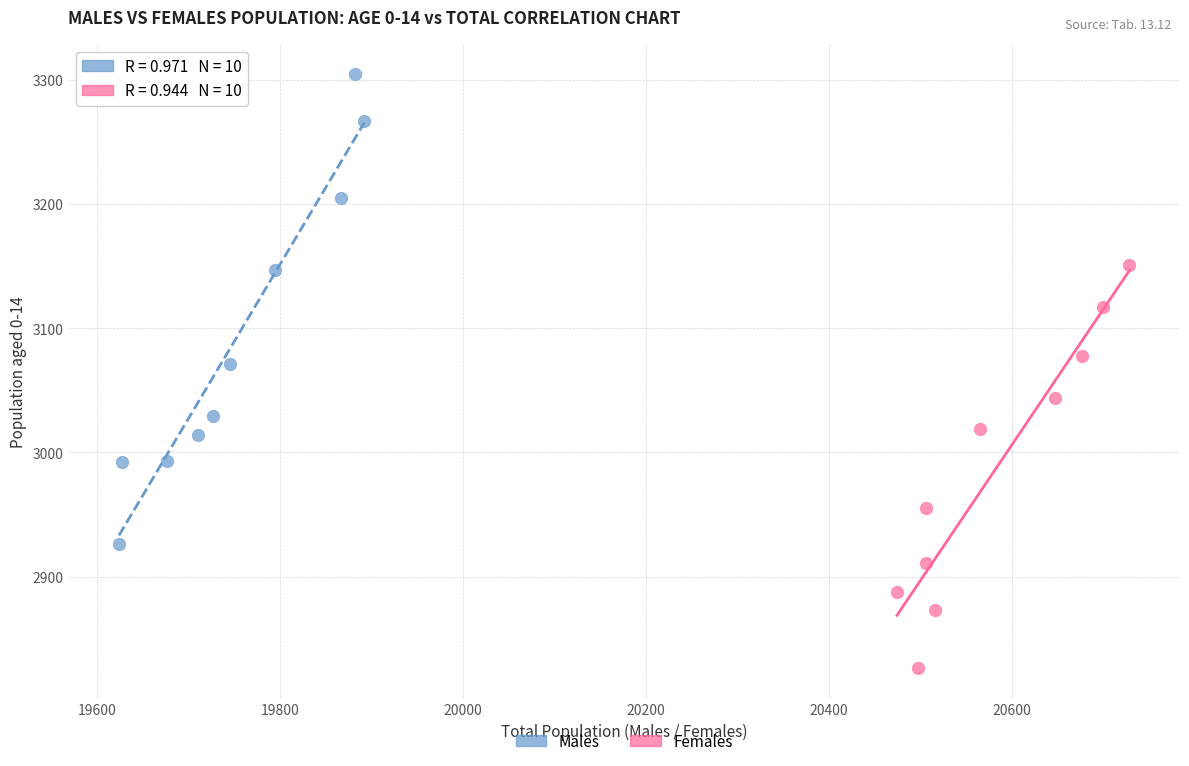

Which series contains the lowest Y value?

Females